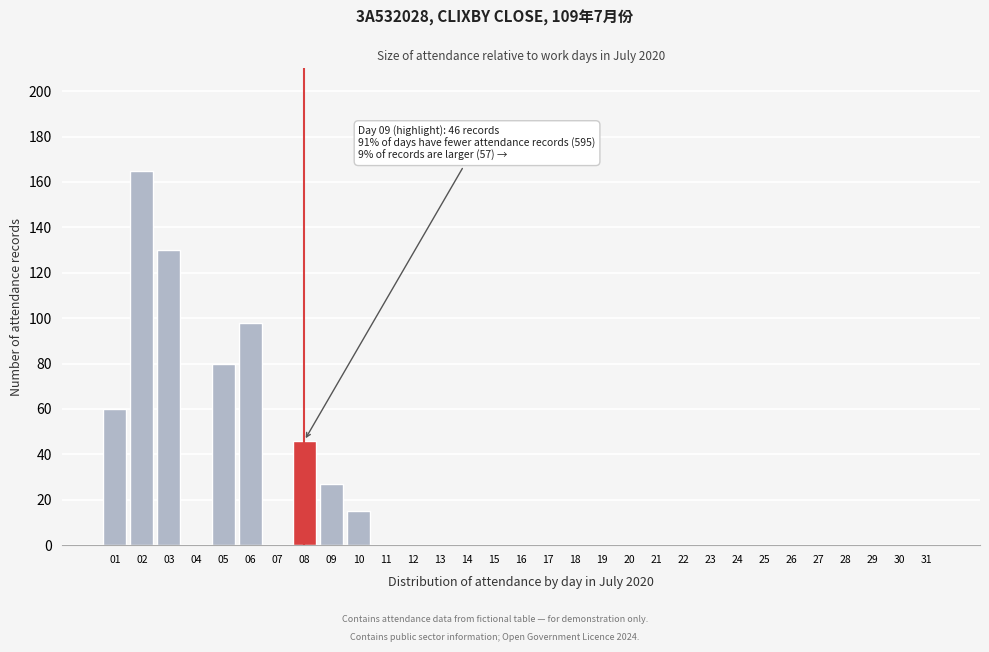

What is the ratio of the value at 06 to the value at 10?

6.5